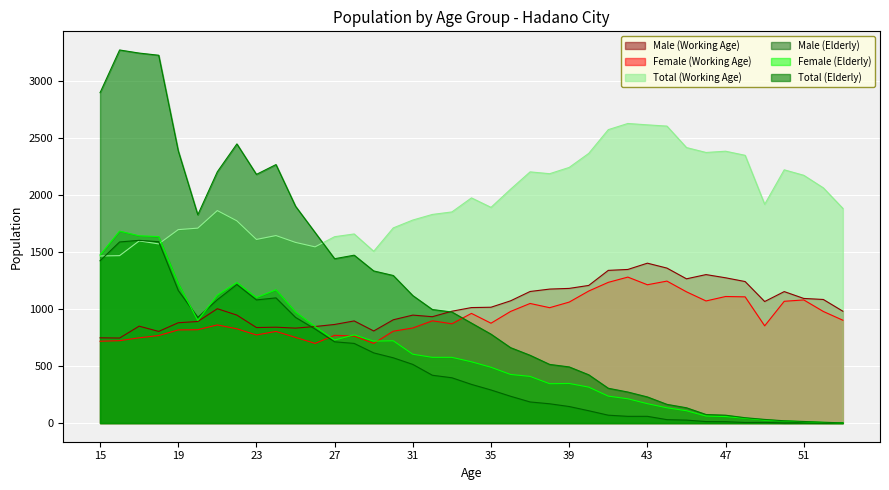

What is the difference between the Total (Elderly) values at 21 and 37?

1608